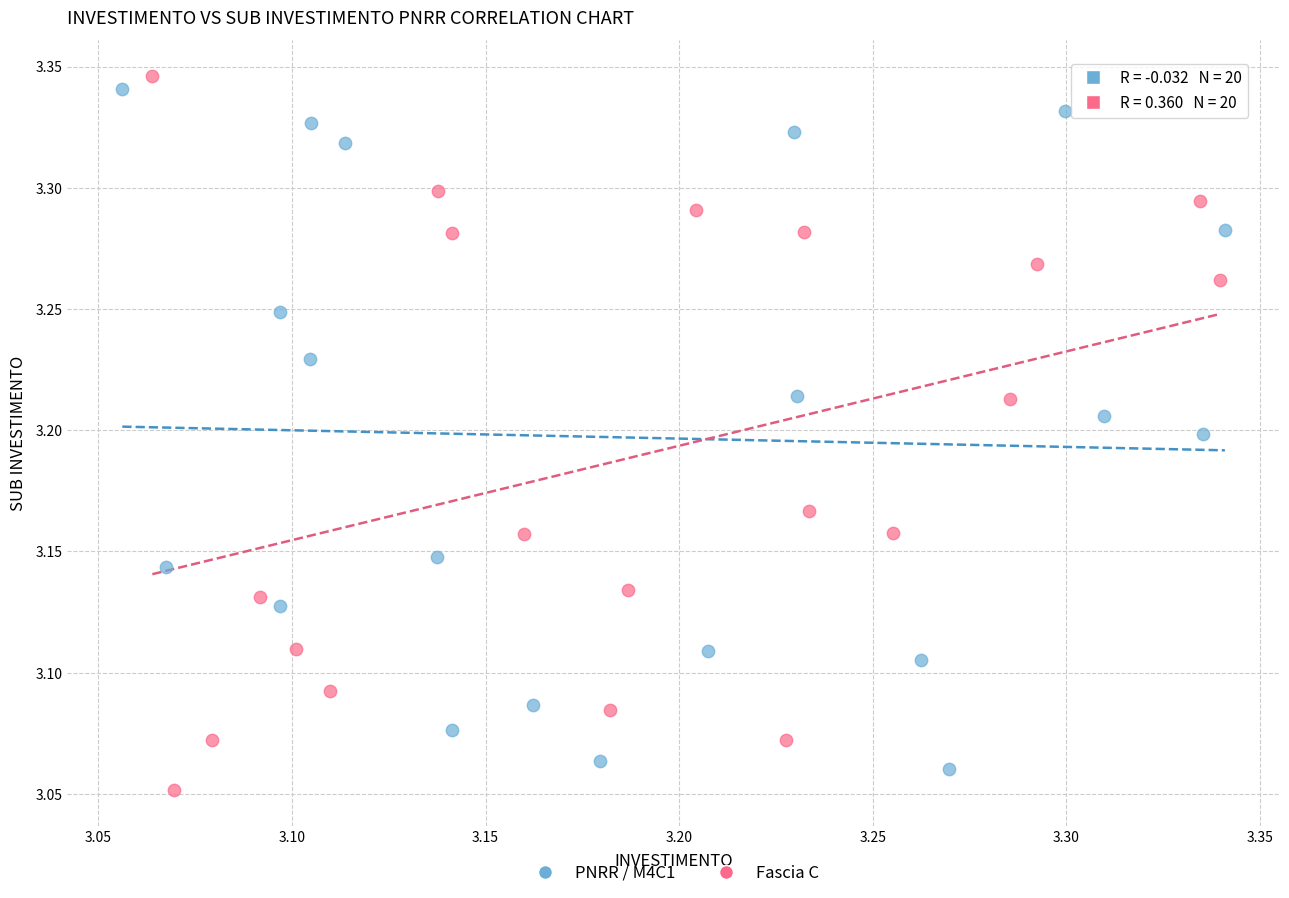

What are all the series names shown in the legend?

PNRR / M4C1, Fascia C